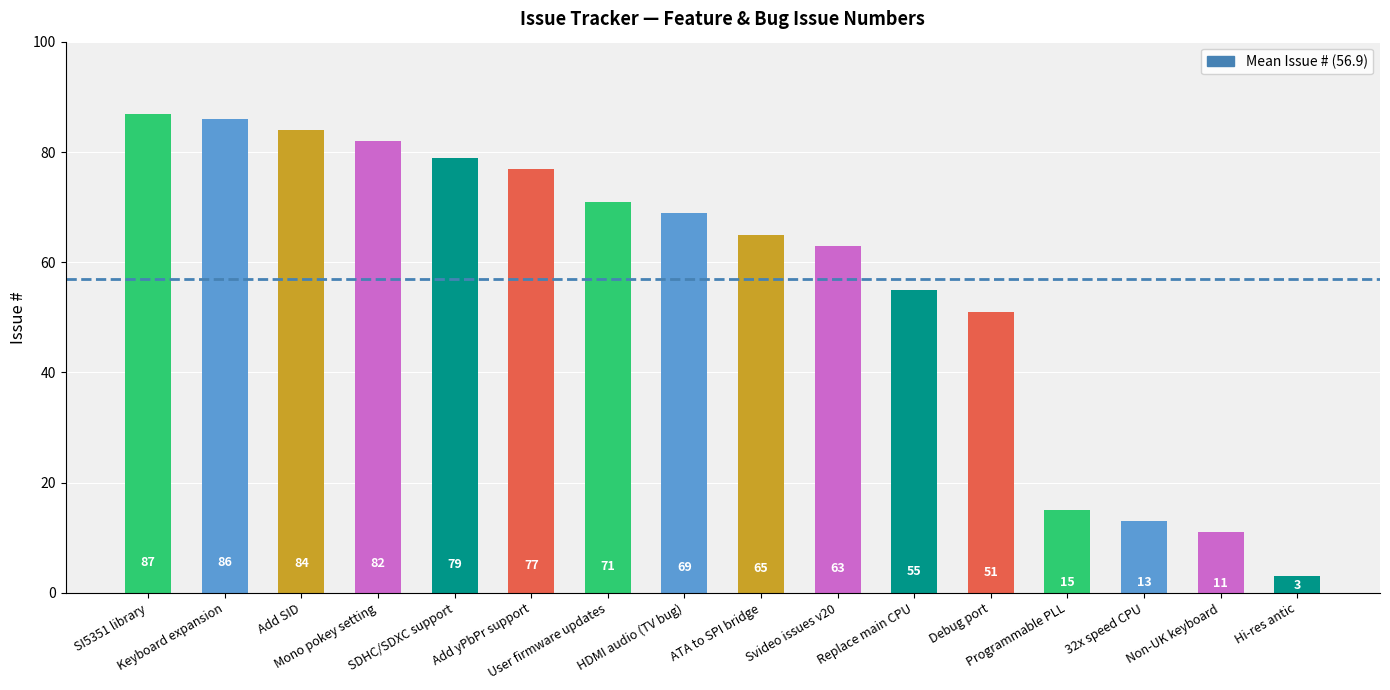

What is the difference between the maximum and minimum values?

84